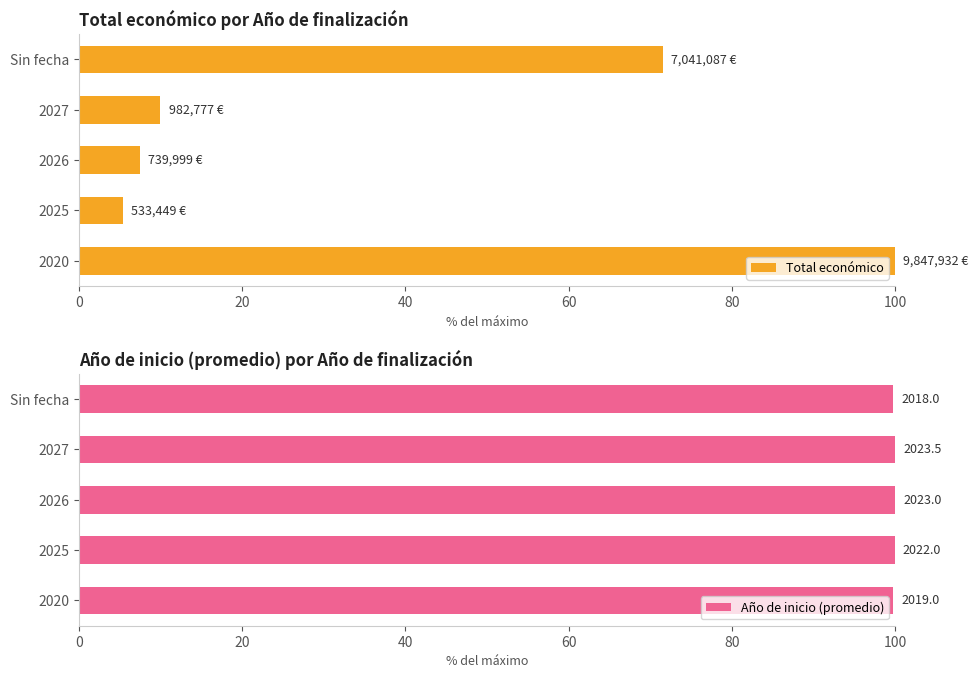

Which series has the widest spread of values?

Total económico